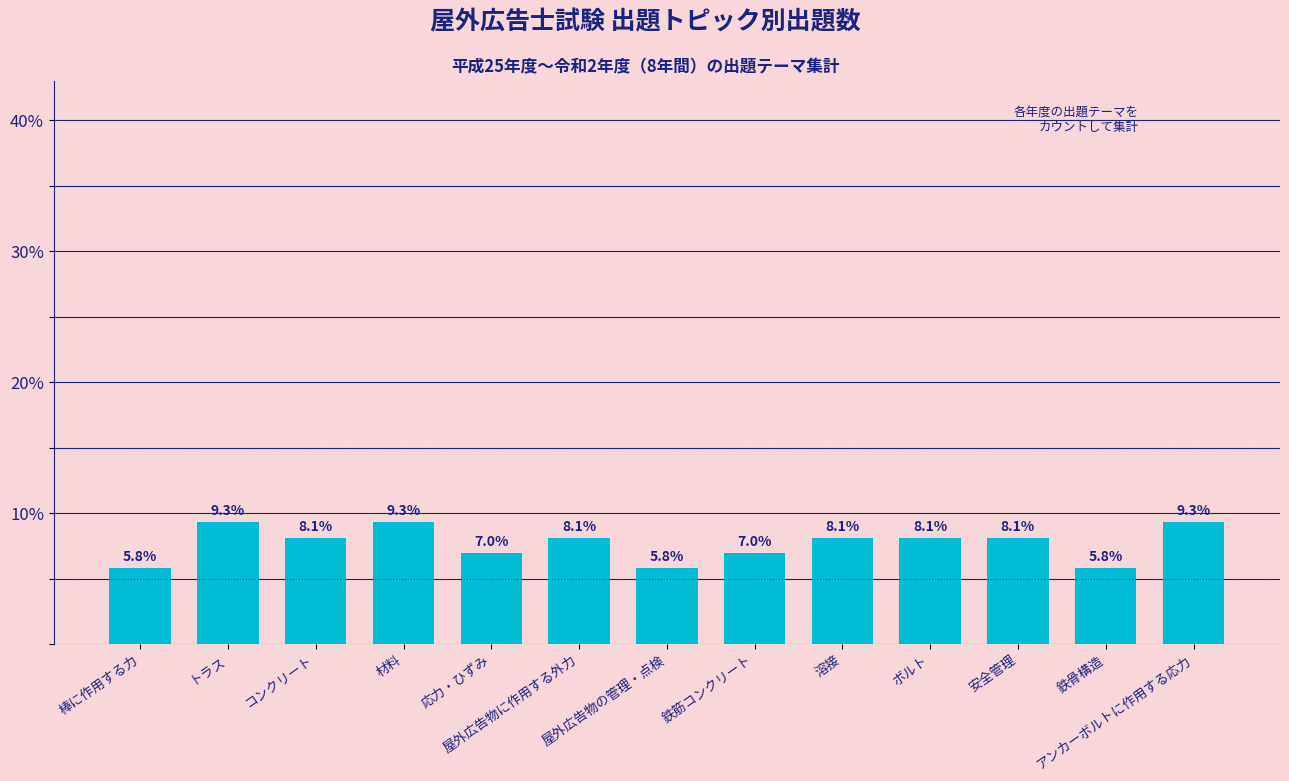

Is it true that the value at 屋外広告物に作用する外力 is 8.1?

True